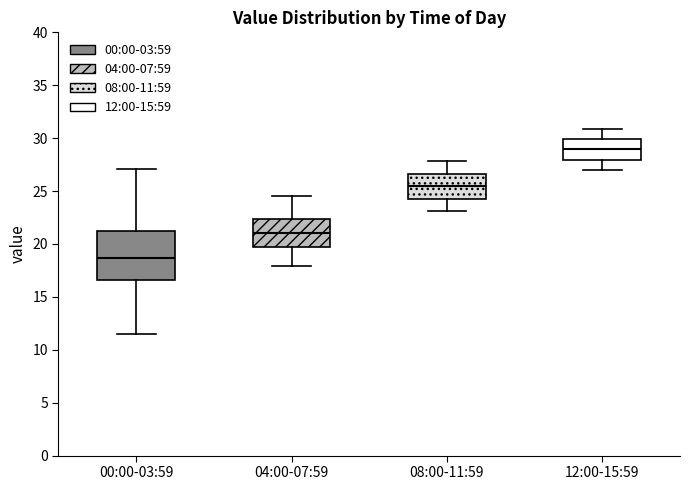

Which box's median line is the lowest?

00:00-03:59